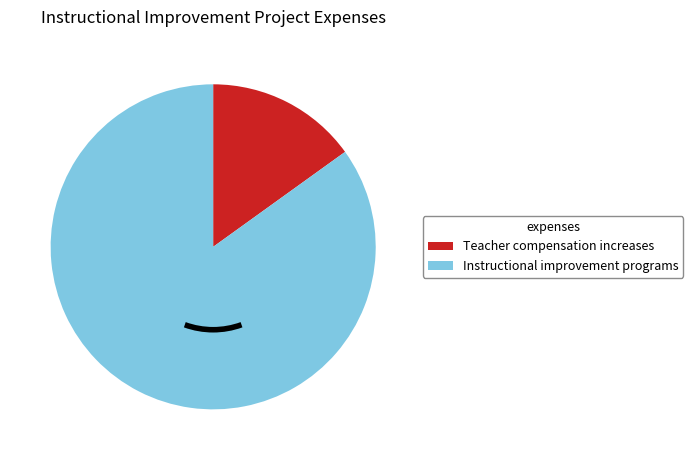

Rank the categories by value from highest to lowest.

Instructional improvement programs, Teacher compensation increases